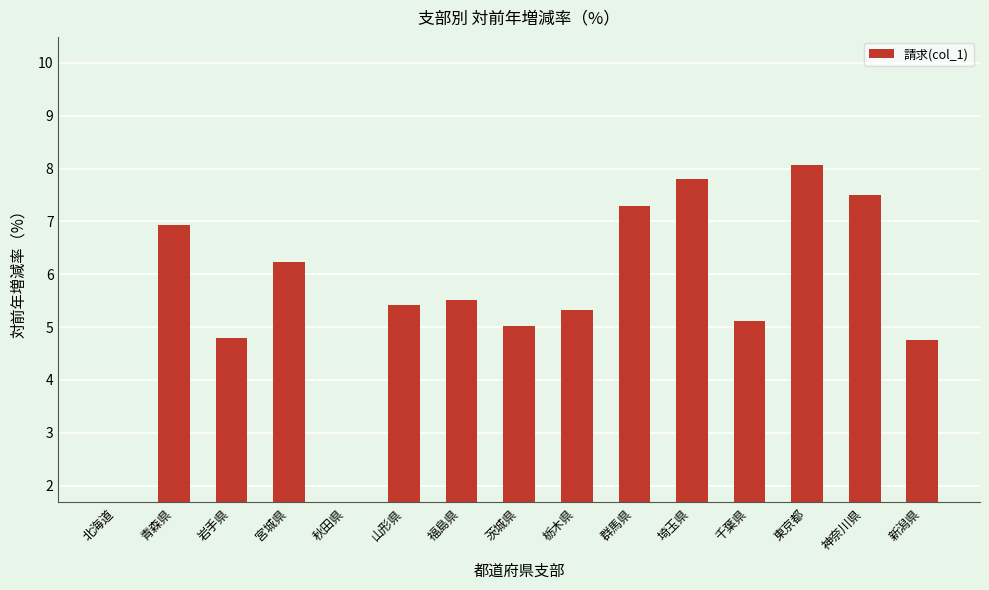

Where does the data first go above 5?

青森県